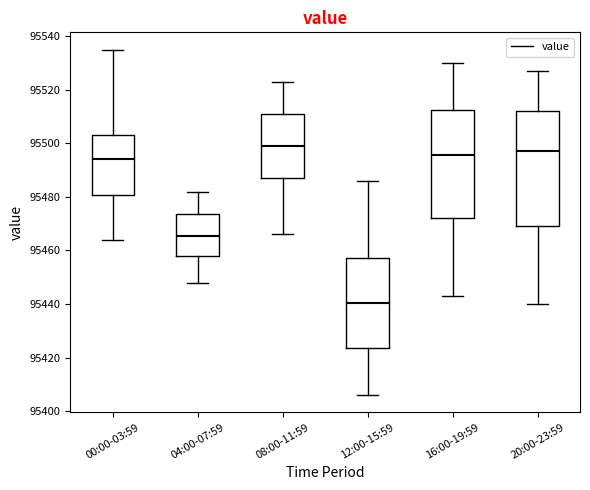

Where is the lower edge of the box for 04:00-07:59 on the y-axis? The values are not printed on the chart, so give them approximately, as read against the axis.

95458